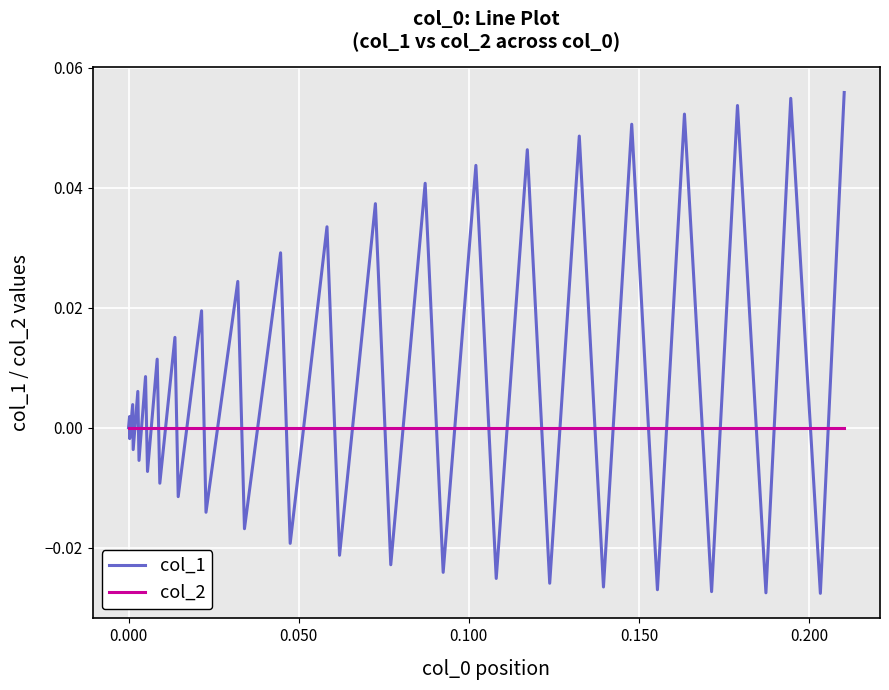

Rank the series by their maximum value, from highest to lowest.

col_1, col_2